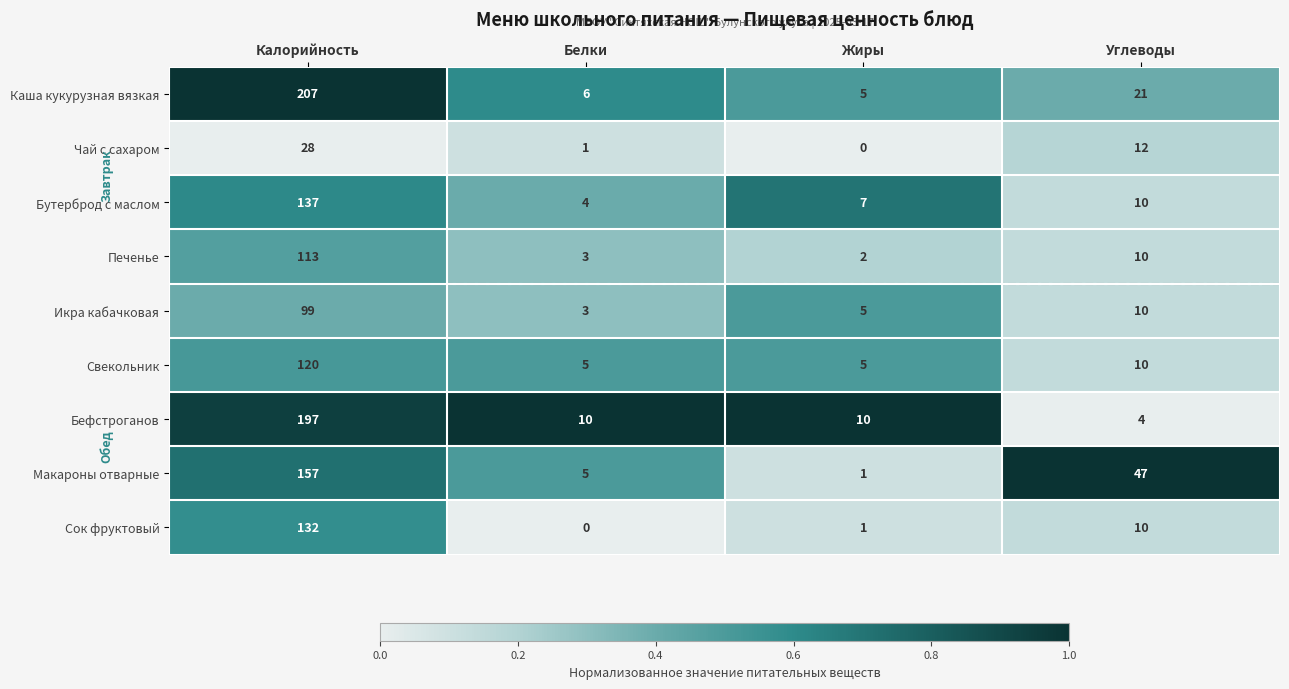

The Свекольник series shows 120 at Калорийность. True or false?

True